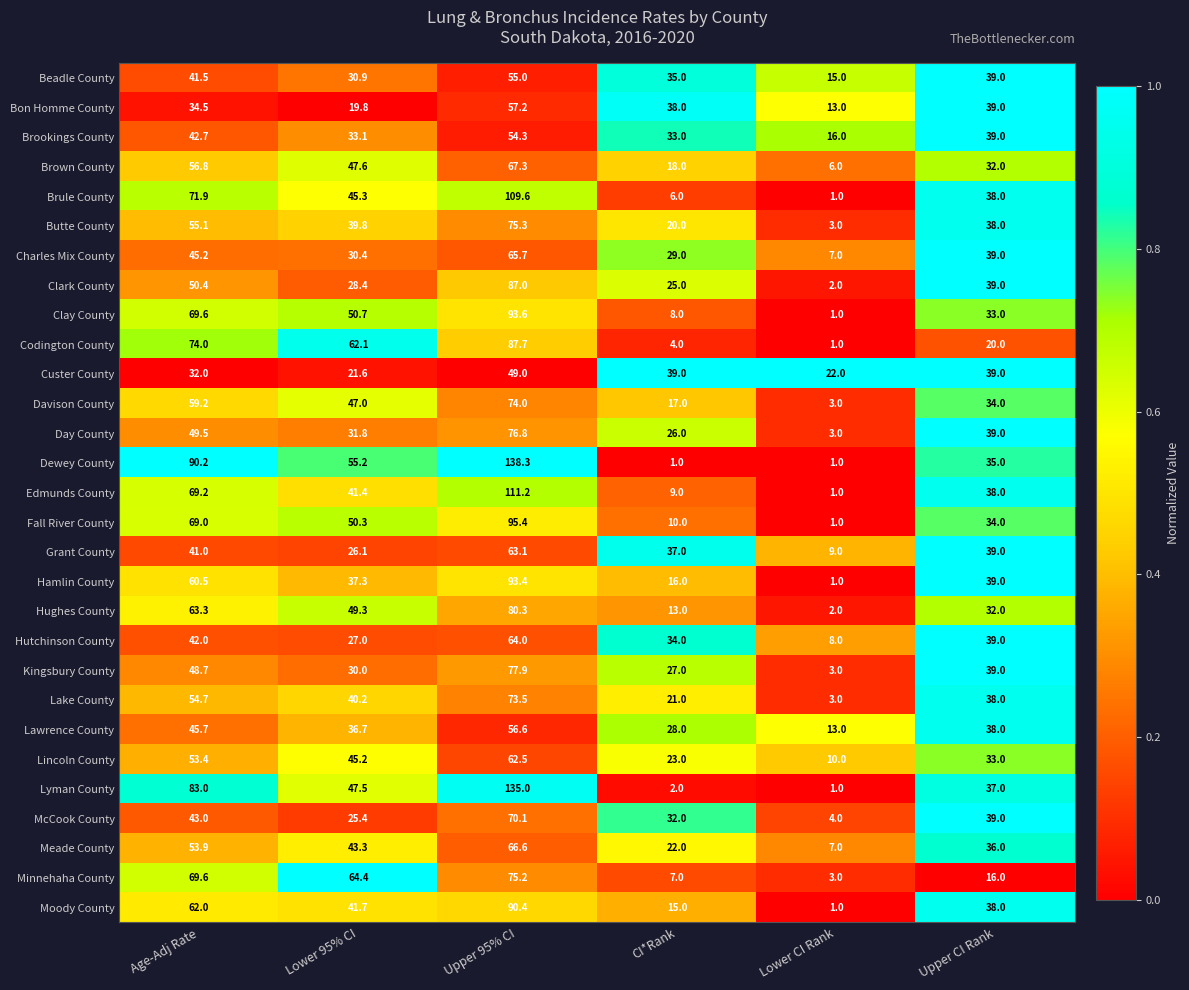

What is the difference between the highest and lowest values at Lower CI Rank?

21.0